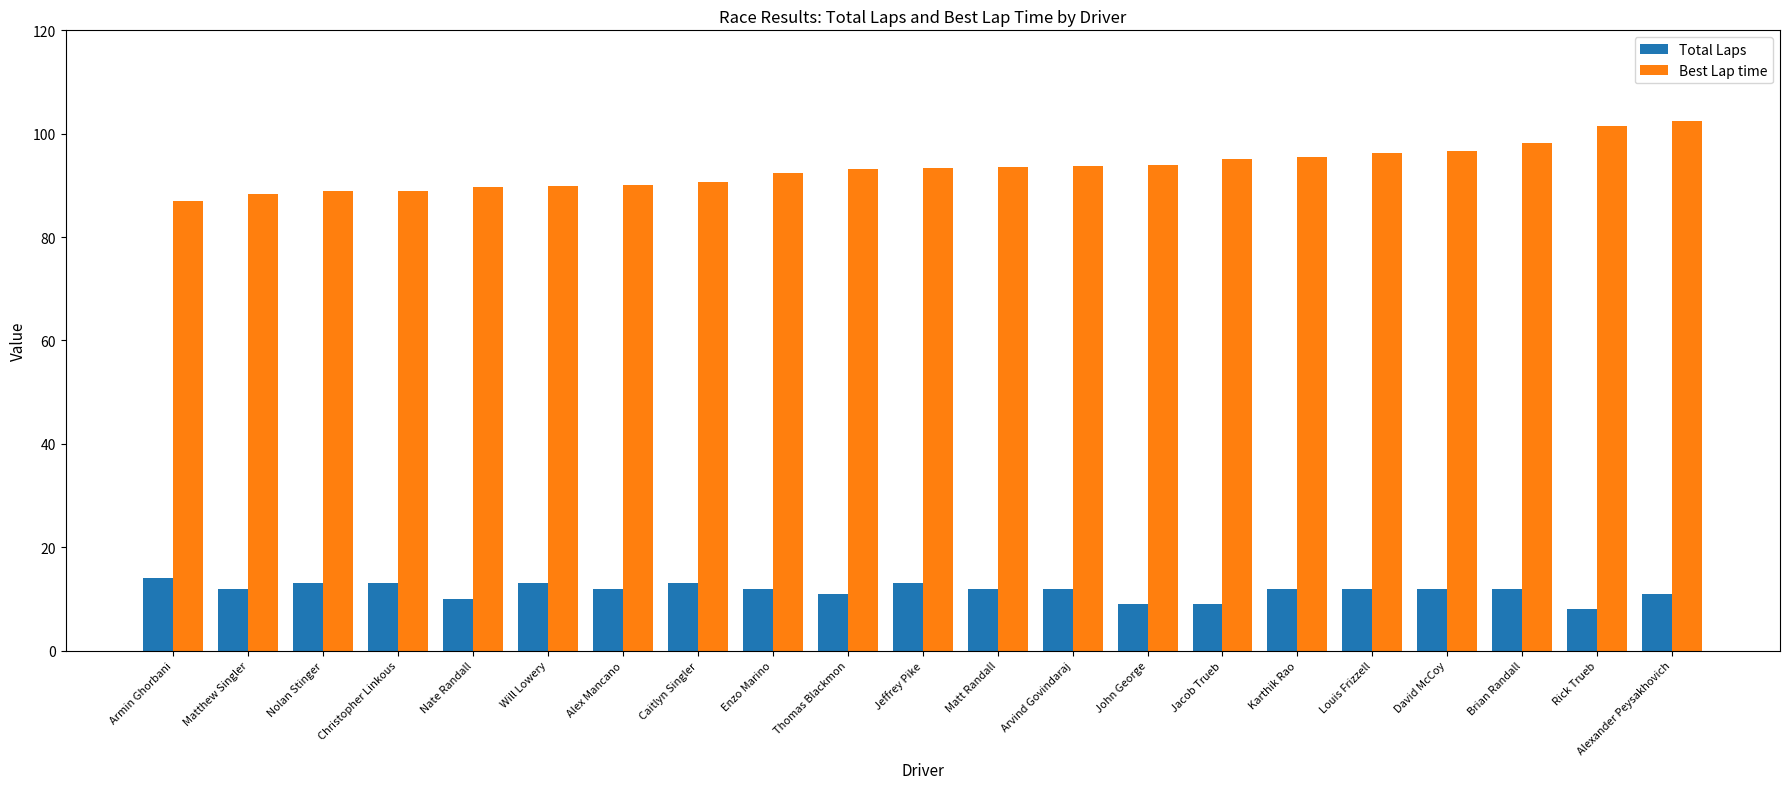

Which series has the largest total across all categories?

Best Lap time